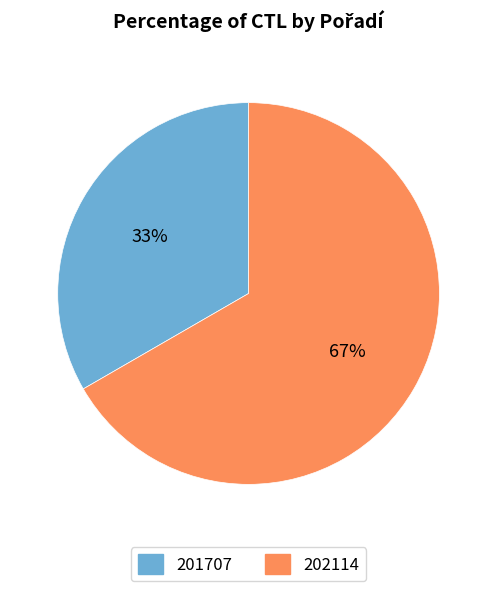

To the nearest percent, what portion does 202114 represent?

67%